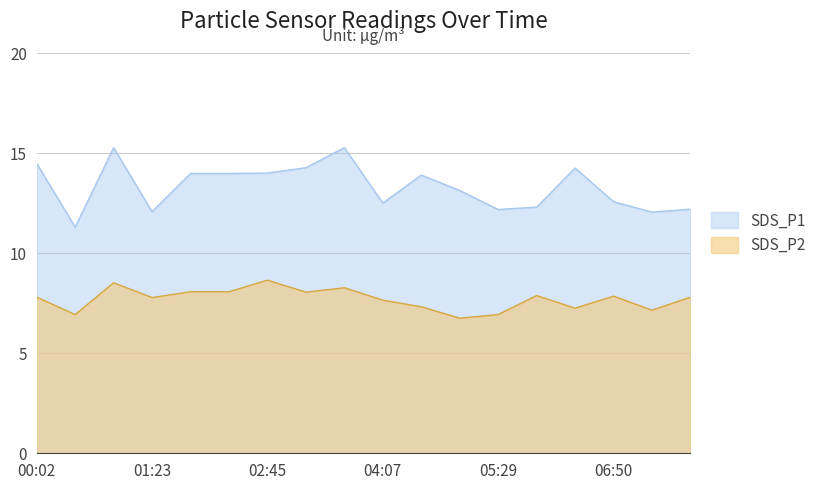

At how many categories does at least one series exceed 13?

10